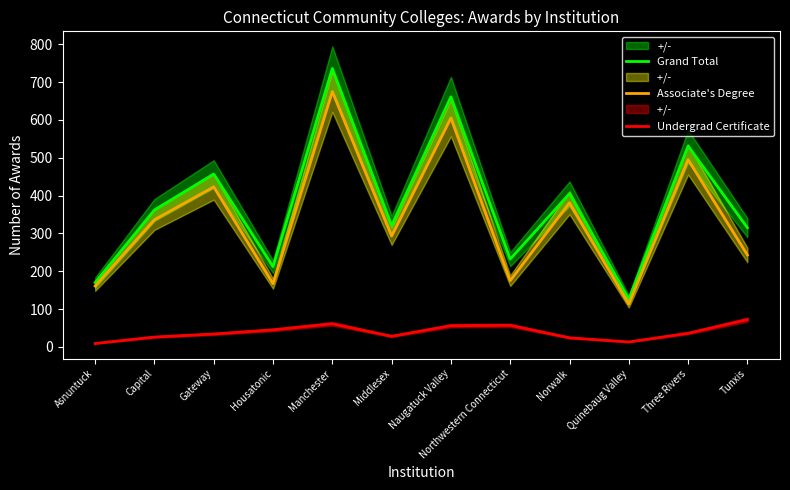

What is the label of the 2nd point from the left?

Capital